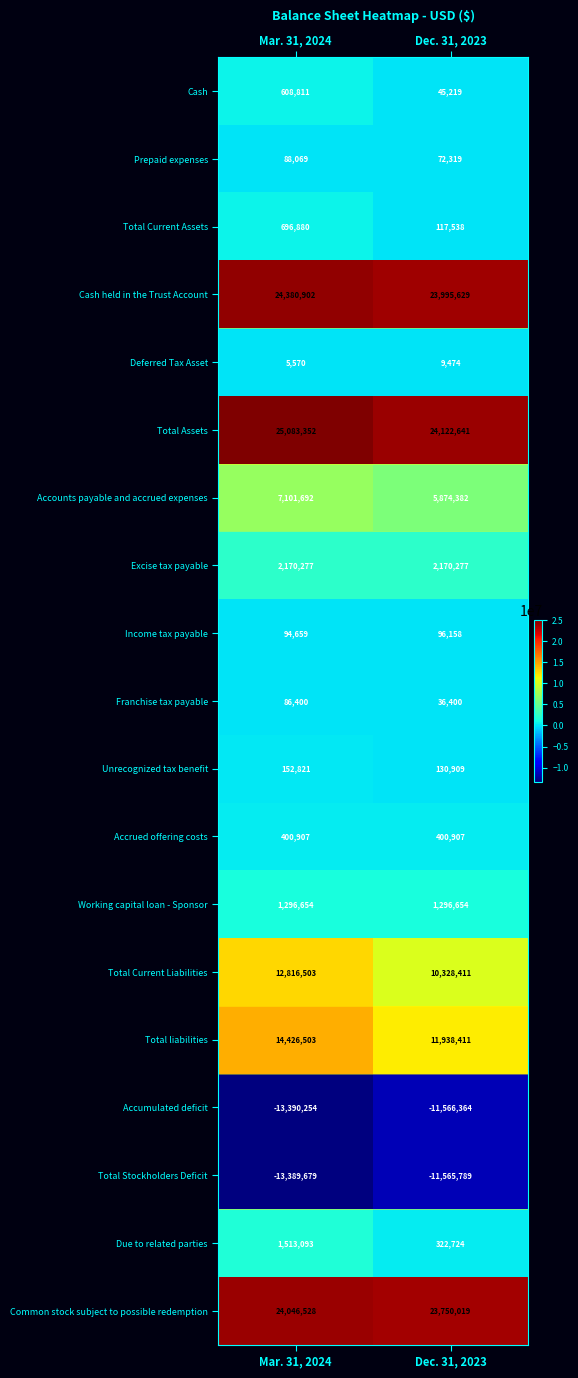

What is the sum of all Income tax payable values?

190817